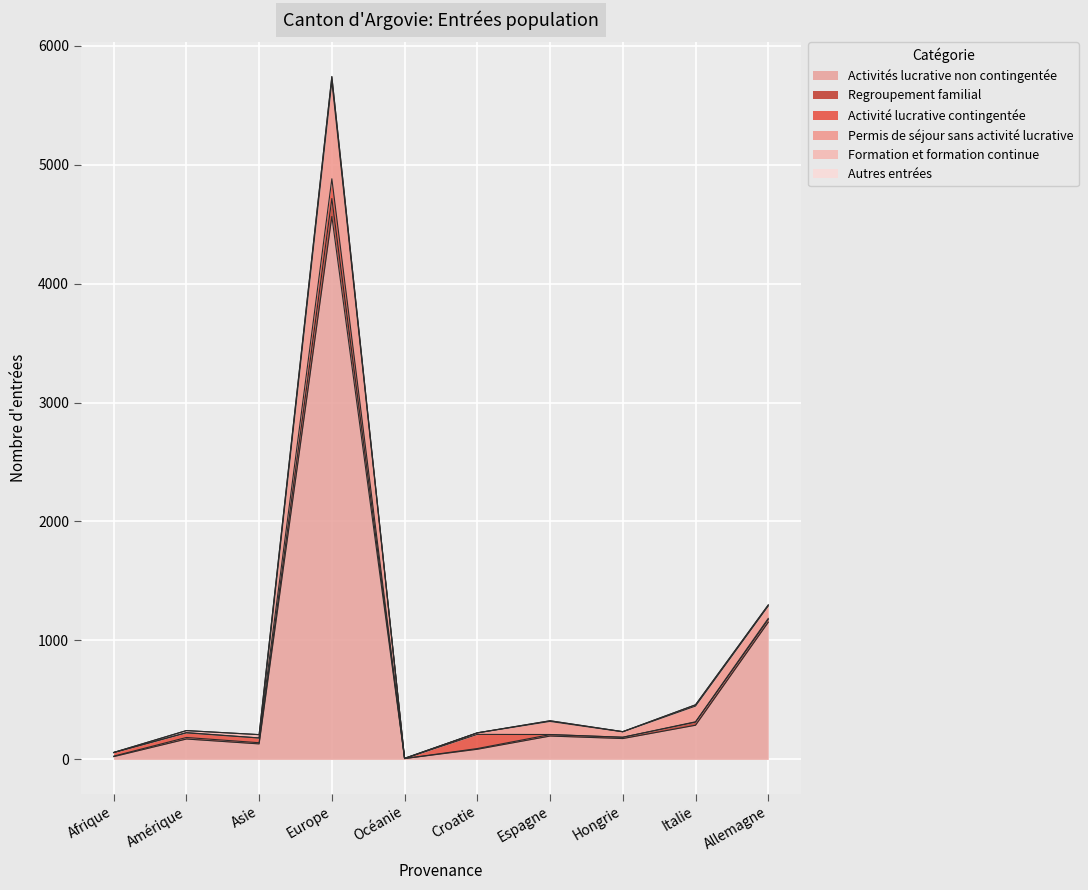

True or false: Permis de séjour sans activité lucrative and Activités lucrative non contingentée cross at least once.

False